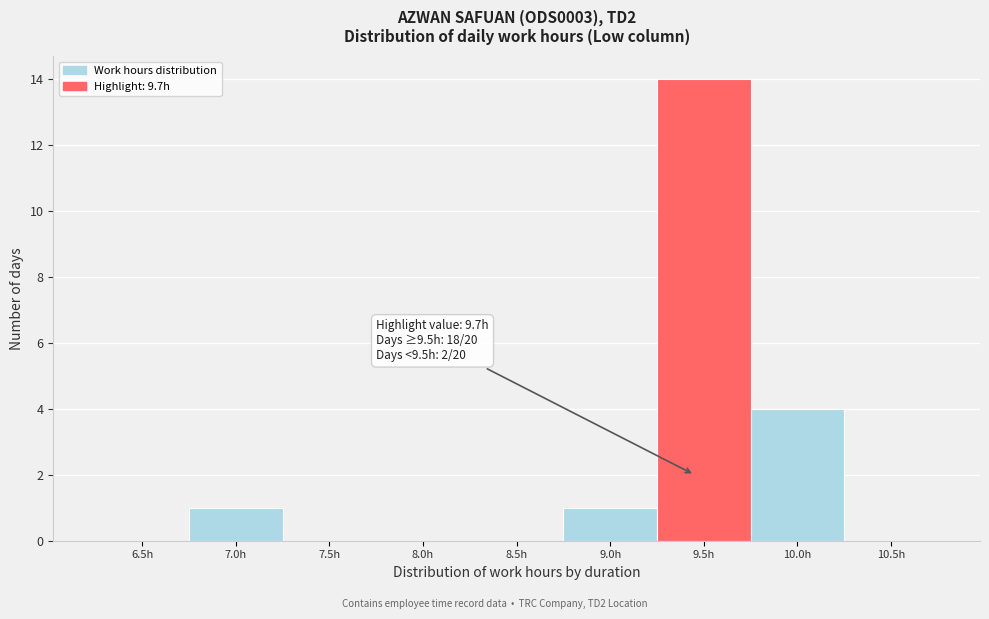

Reading right to left, extract all data points from this chart.

10.5h=0	10.0h=4	9.5h=14	9.0h=1	8.5h=0	8.0h=0	7.5h=0	7.0h=1	6.5h=0